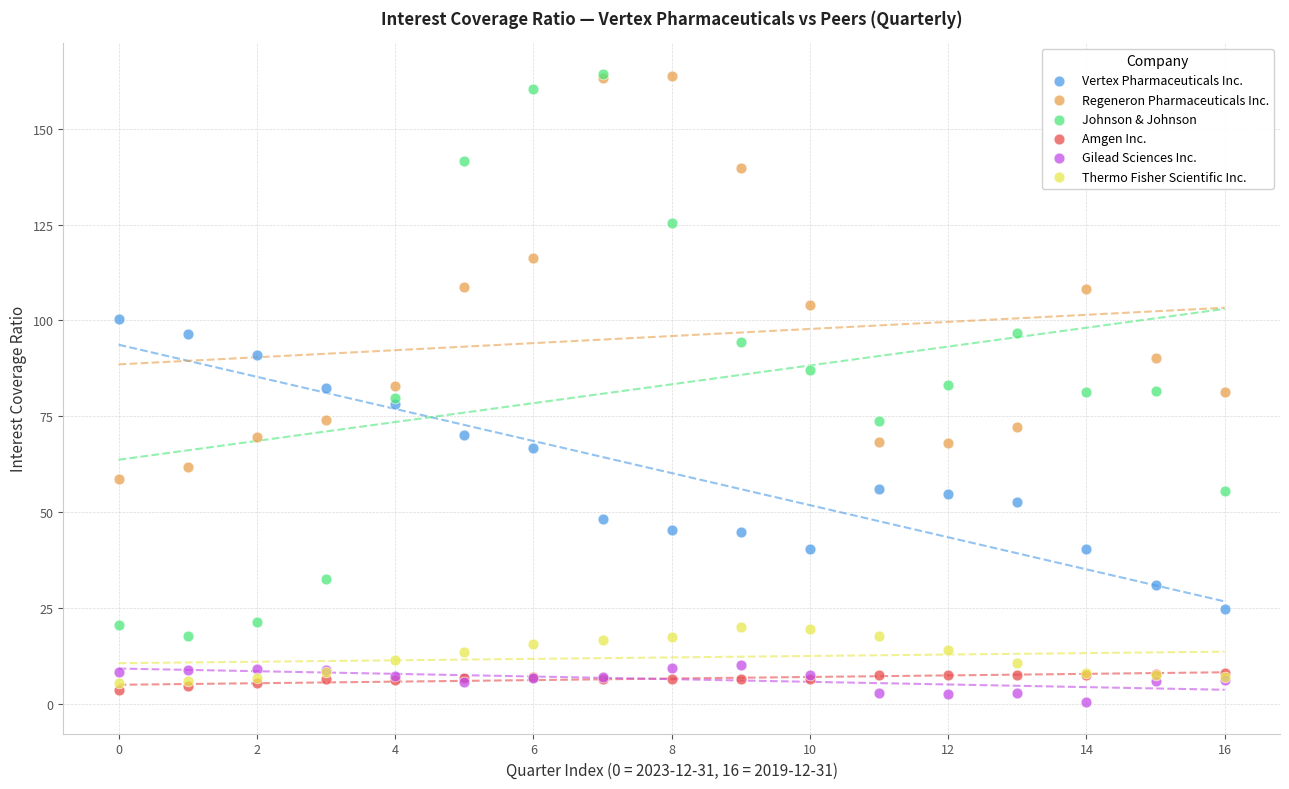

What are all the series names shown in the legend?

Vertex Pharmaceuticals Inc., Regeneron Pharmaceuticals Inc., Johnson & Johnson, Amgen Inc., Gilead Sciences Inc., Thermo Fisher Scientific Inc.